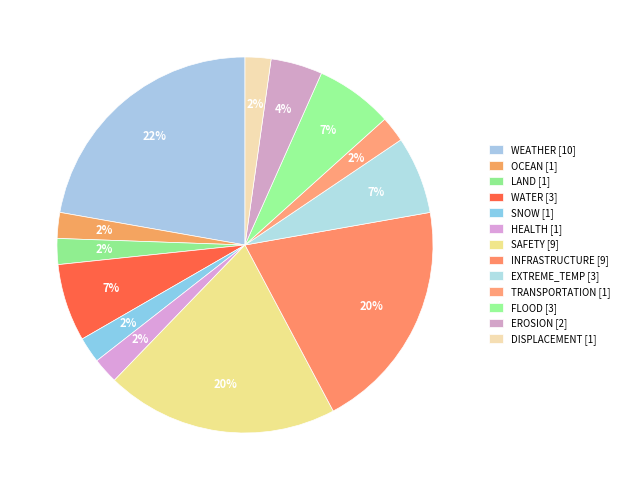

How many segments does this pie chart have?

13